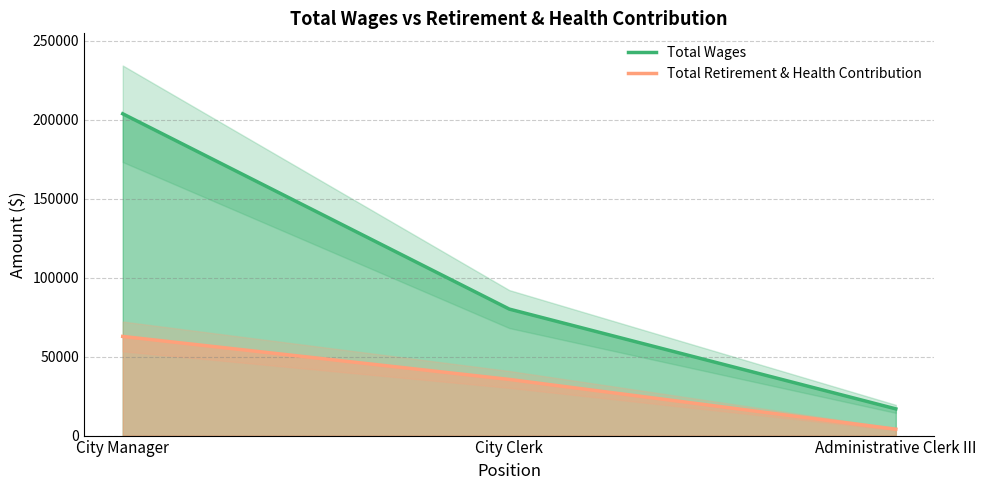

Rank the categories by Total Wages value from highest to lowest.

City Manager, City Clerk, Administrative Clerk III